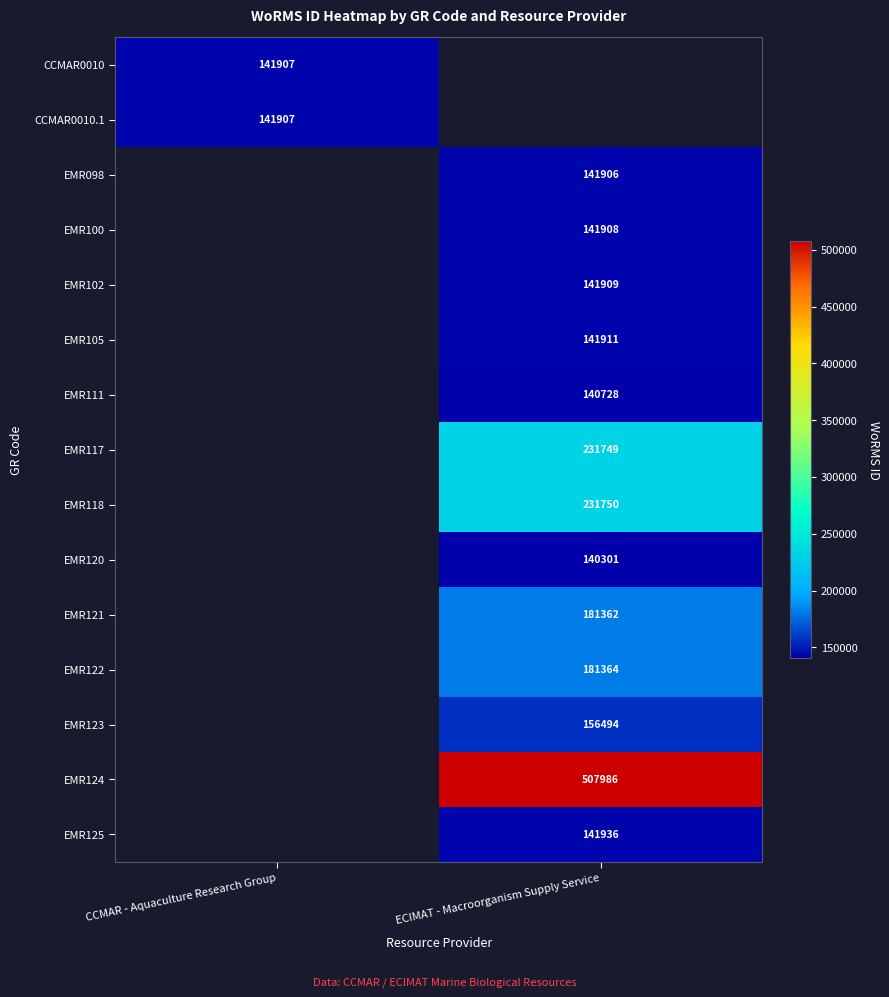

The EMR121 series shows 103211 at ECIMAT - Macroorganism Supply Service. True or false?

False